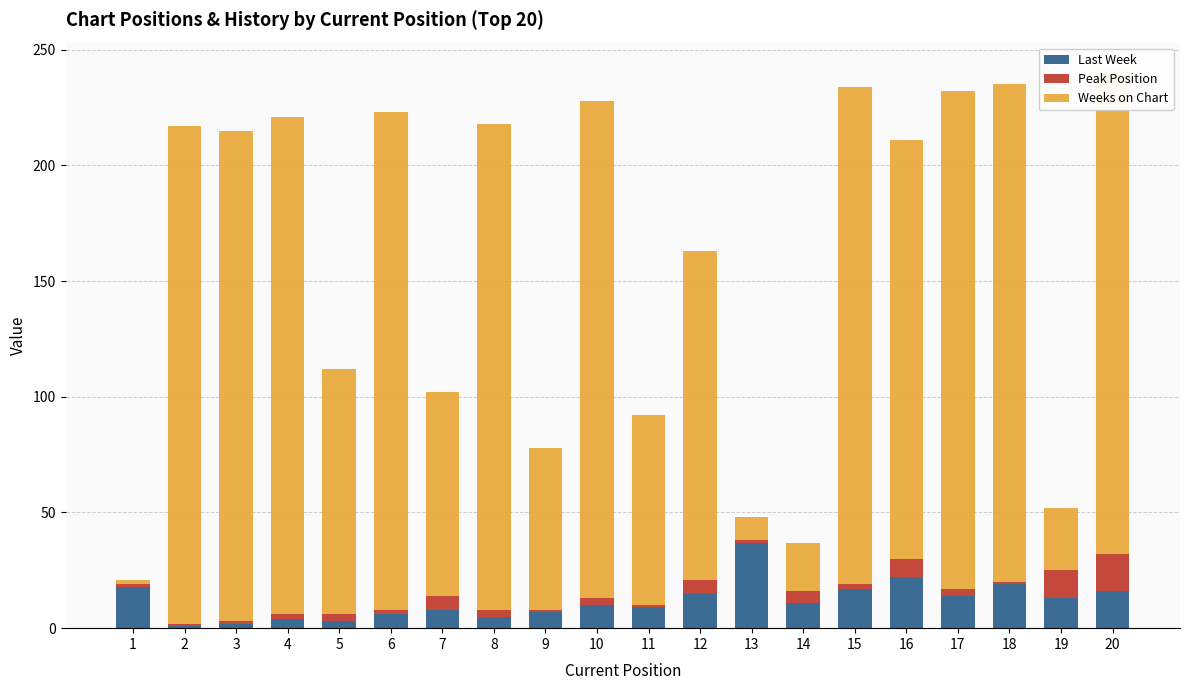

What is the difference between the second highest and minimum values in the Last Week series?

21